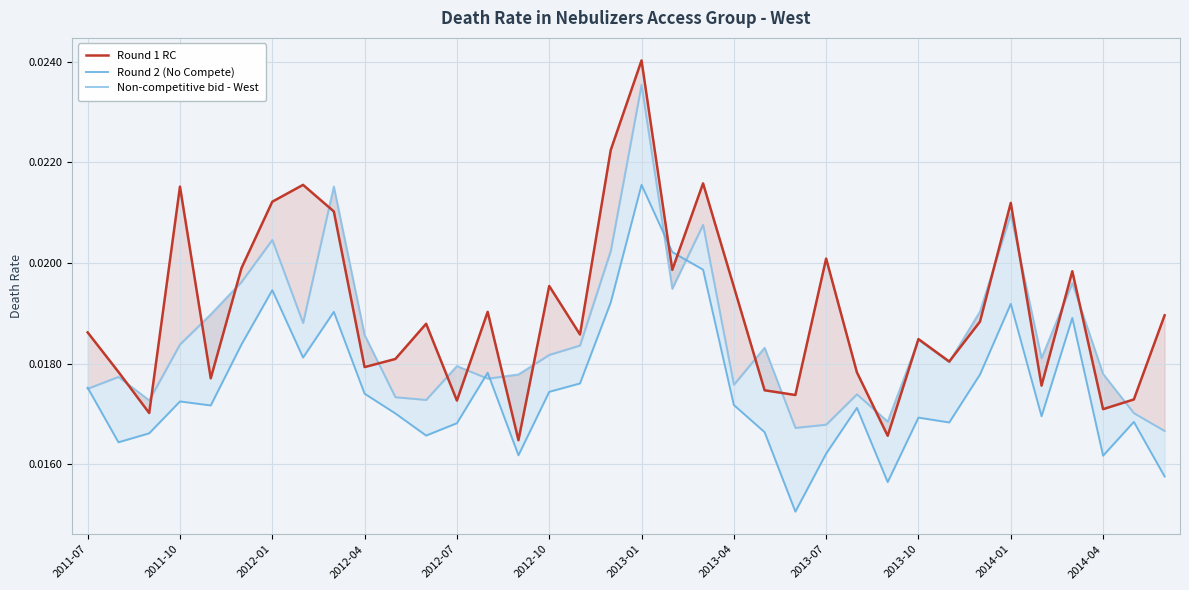

Is this an area chart (filled region under the line)?

No